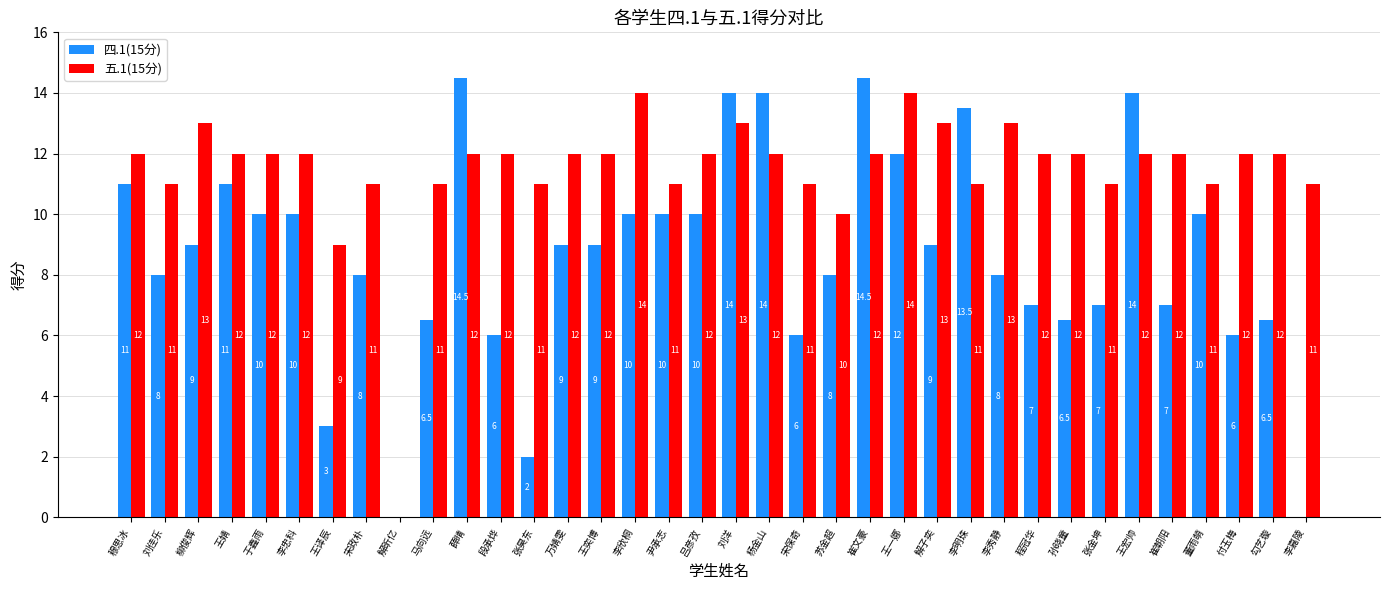

Is the value of 四.1(15分) at 宋政朴 greater than the value of 五.1(15分) at 王奕博?

No